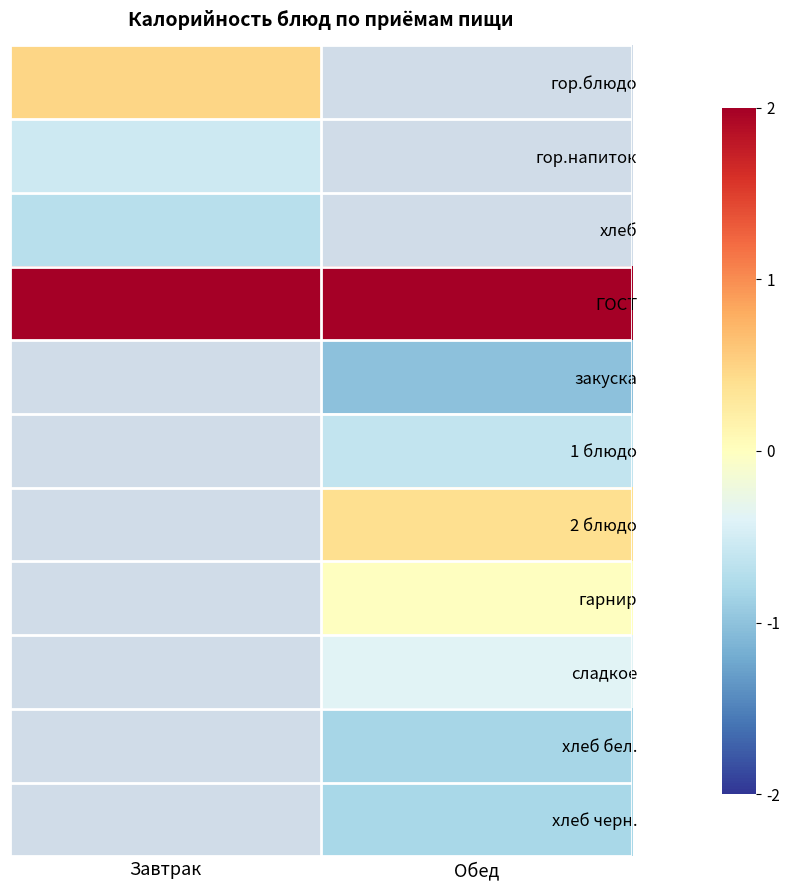

Which category has the lowest value across all series?

Обед